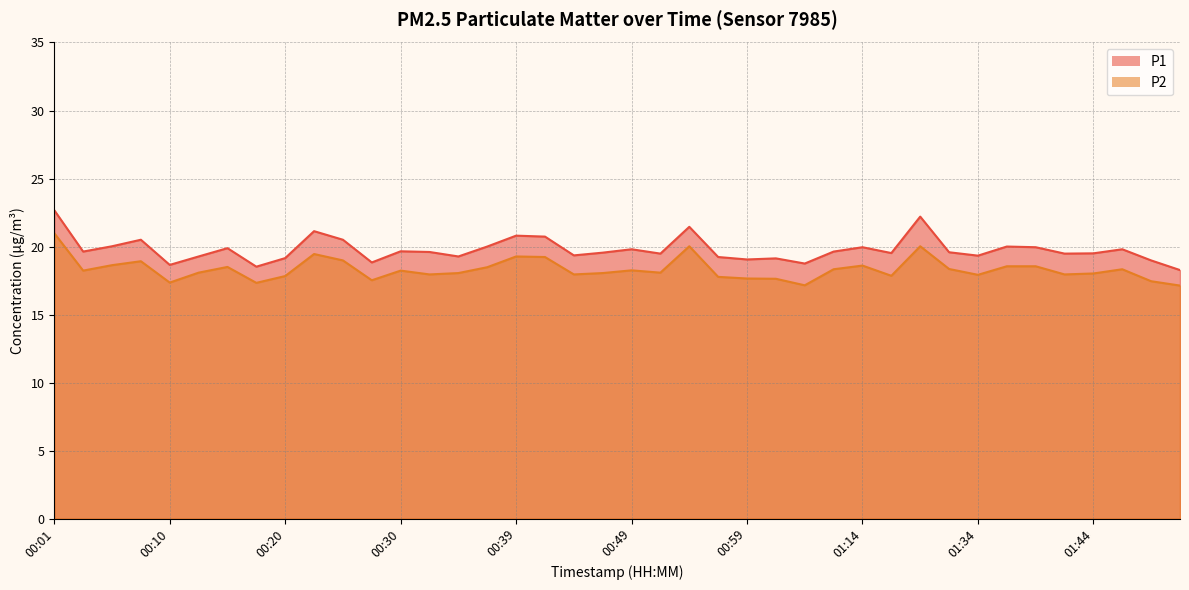

What is the highest value of the P1 series?

22.7